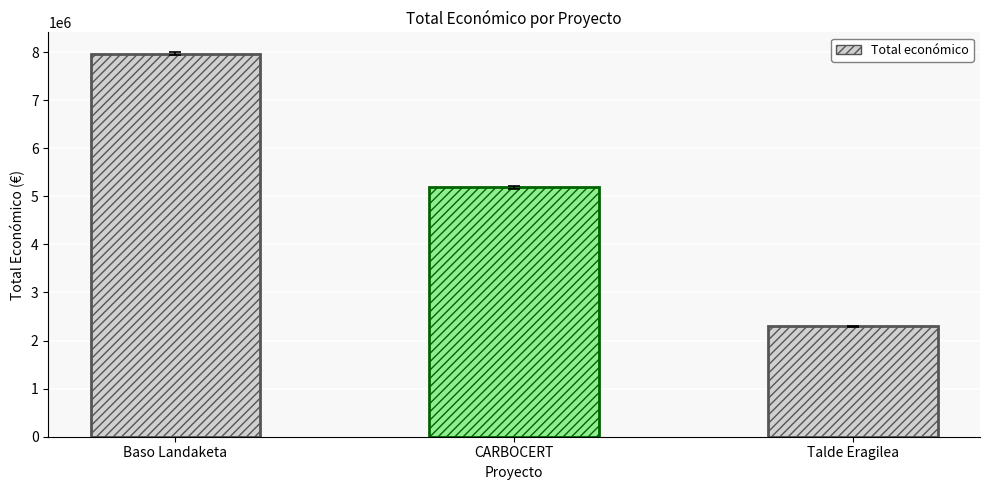

Does the chart contain any negative values?

No